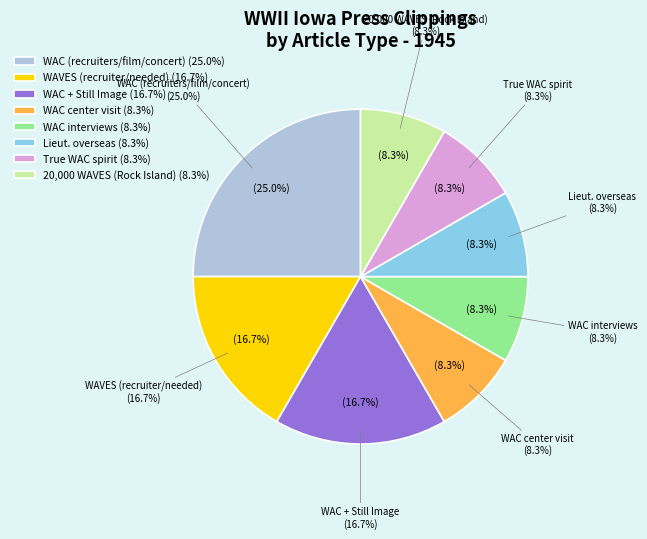

Is there any slice that represents more than half of the pie?

No